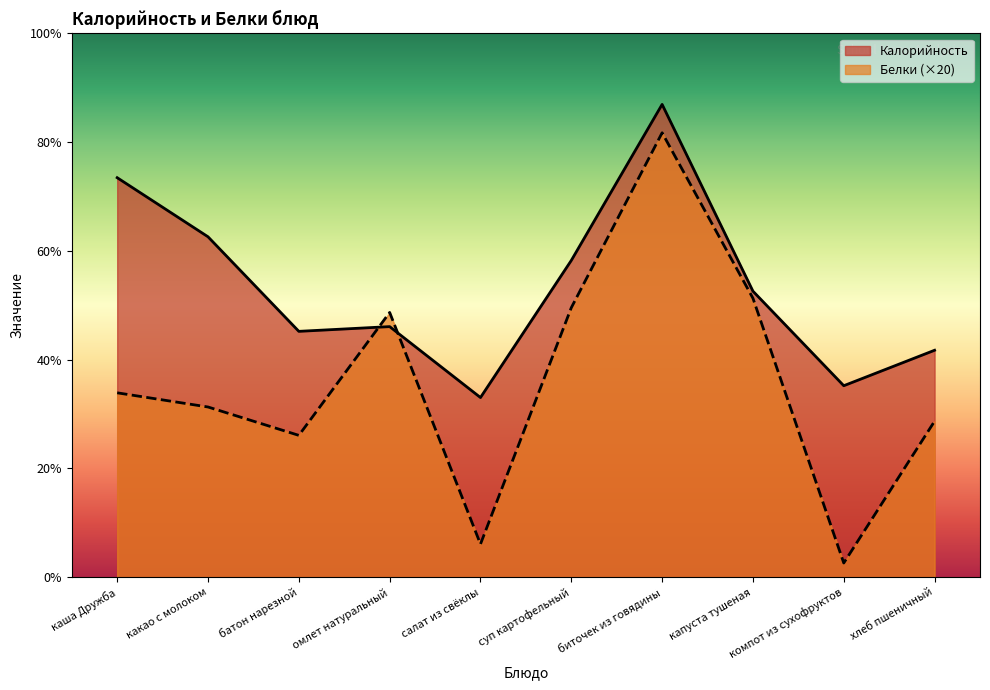

How many interior local peaks does the Белки series have?

2